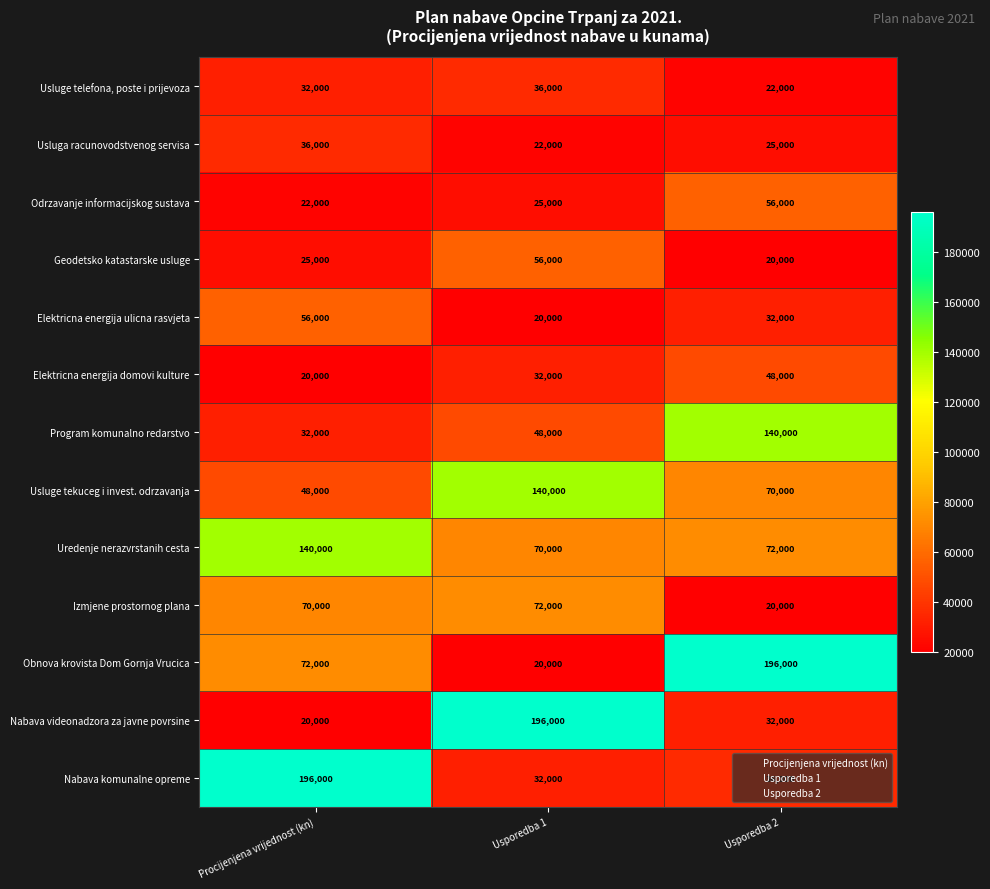

Which series changed the most between Usporedba 1 and Usporedba 2?

Obnova krovista Dom Gornja Vrucica